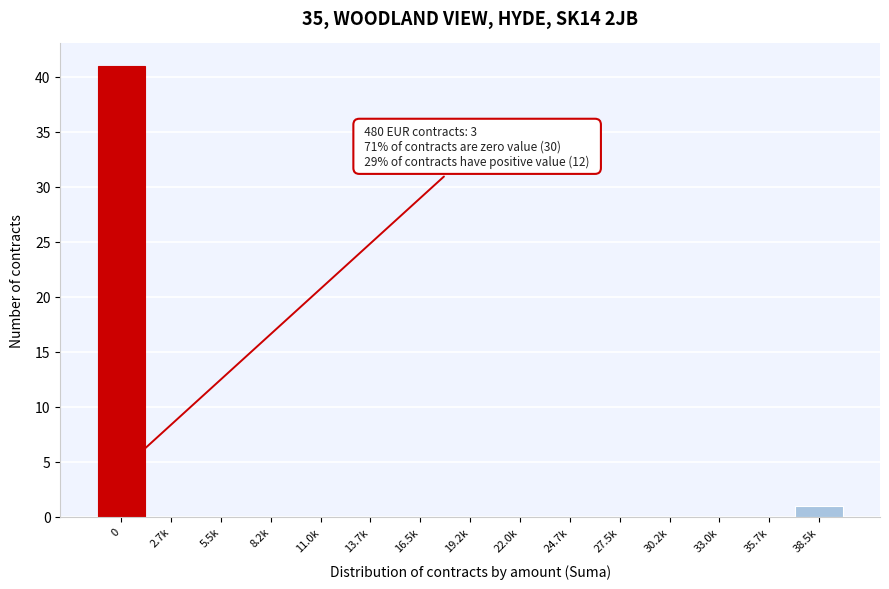

Reading left to right, transcribe all the data shown in this chart.

0=41	2.7k=0	5.5k=0	8.2k=0	11.0k=0	13.7k=0	16.5k=0	19.2k=0	22.0k=0	24.7k=0	27.5k=0	30.2k=0	33.0k=0	35.7k=0	38.5k=1